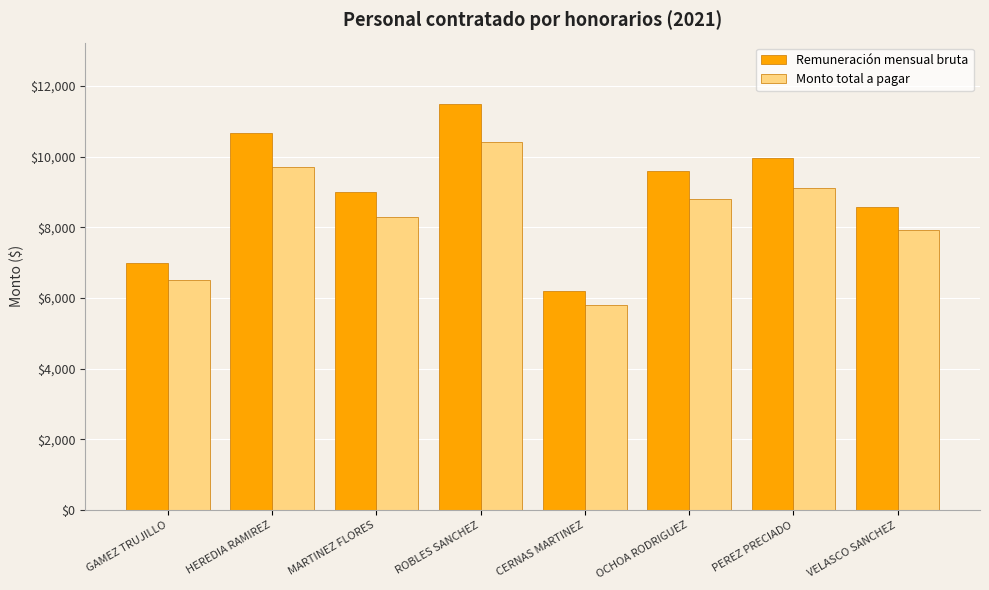

The Monto total a pagar series shows 1901.5 at GAMEZ TRUJILLO. True or false?

False